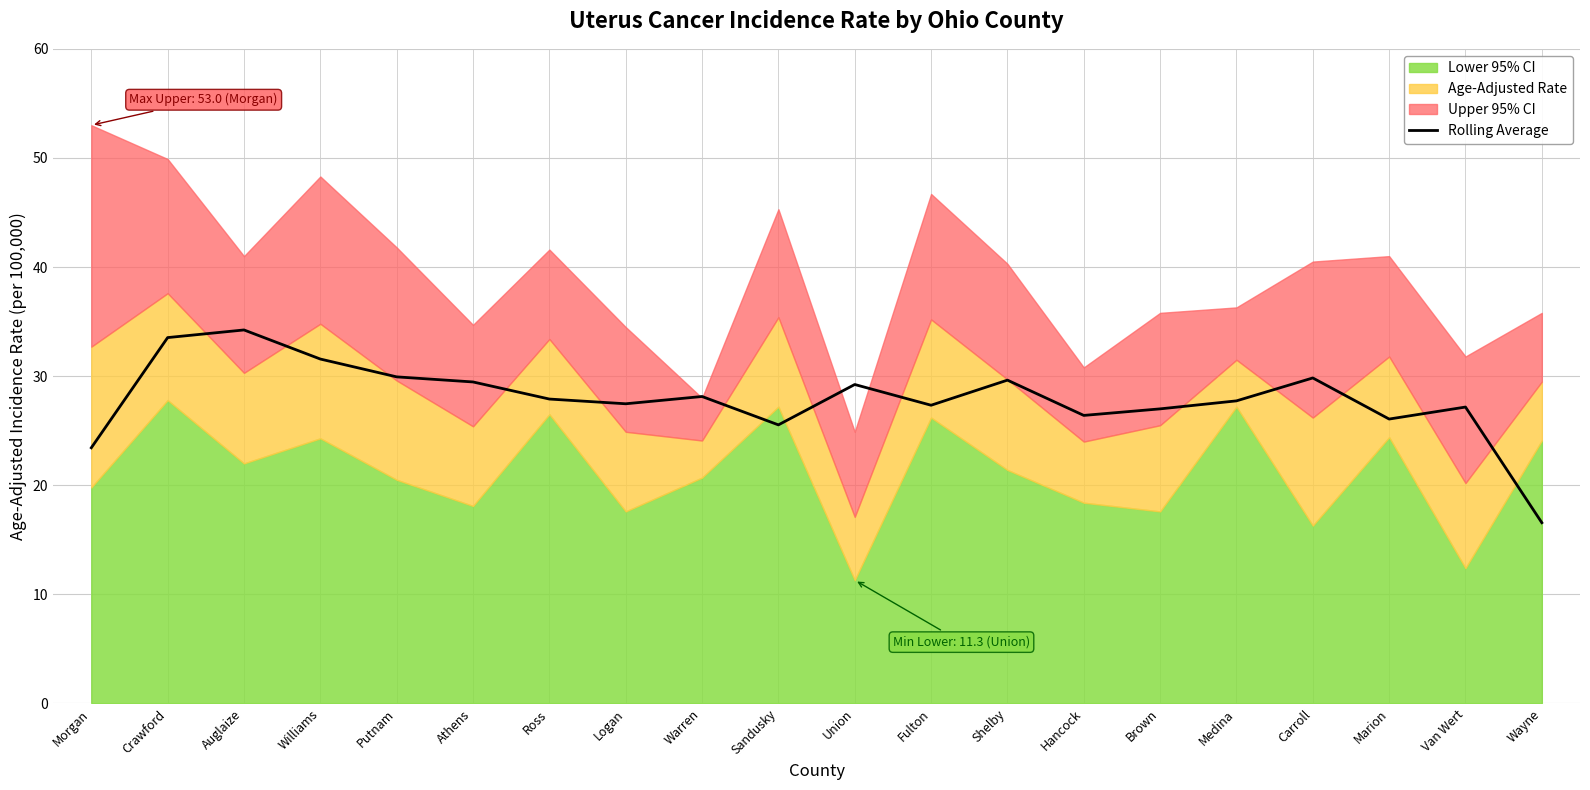

Which has a higher value, Union or Athens?

Athens